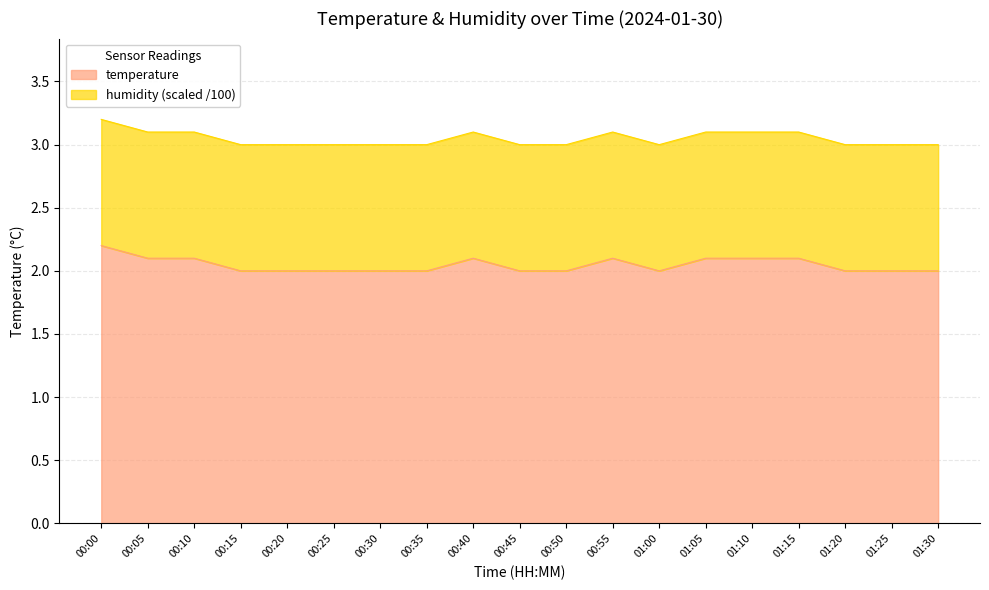

Reading left to right, what are all the values shown in this chart?

00:00=2.2	00:05=2.1	00:10=2.1	00:15=2.0	00:20=2.0	00:25=2.0	00:30=2.0	00:35=2.0	00:40=2.1	00:45=2.0	00:50=2.0	00:55=2.1	01:00=2.0	01:05=2.1	01:10=2.1	01:15=2.1	01:20=2.0	01:25=2.0	01:30=2.0